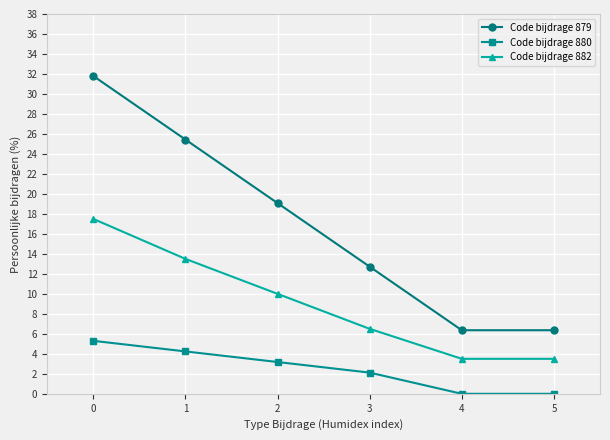

Which series has the largest range (max minus min)?

Code bijdrage 879